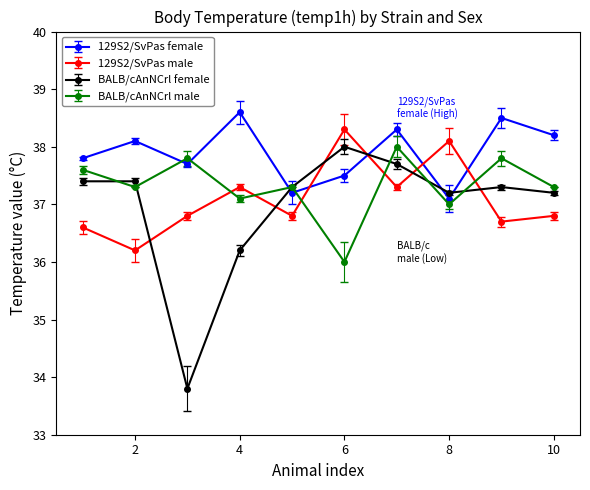

What is the value of the BALB/cAnNCrl male point at the 8th from the left?

37.0